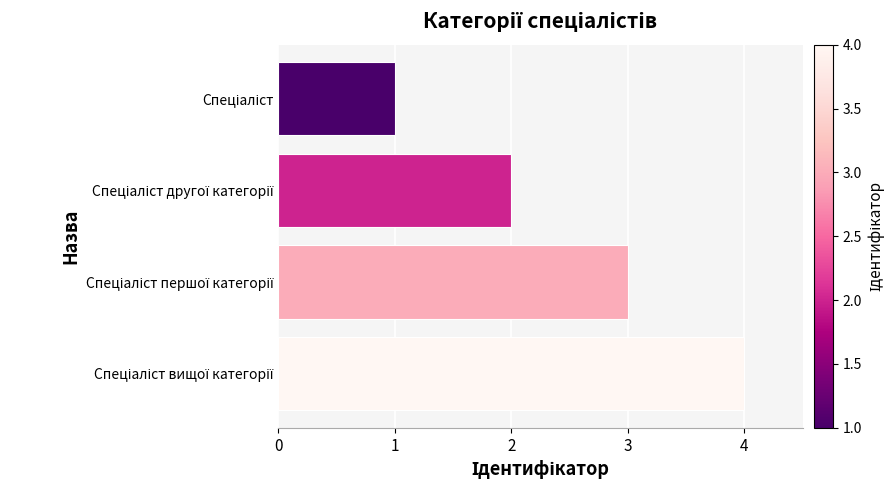

What is the greatest value displayed?

4